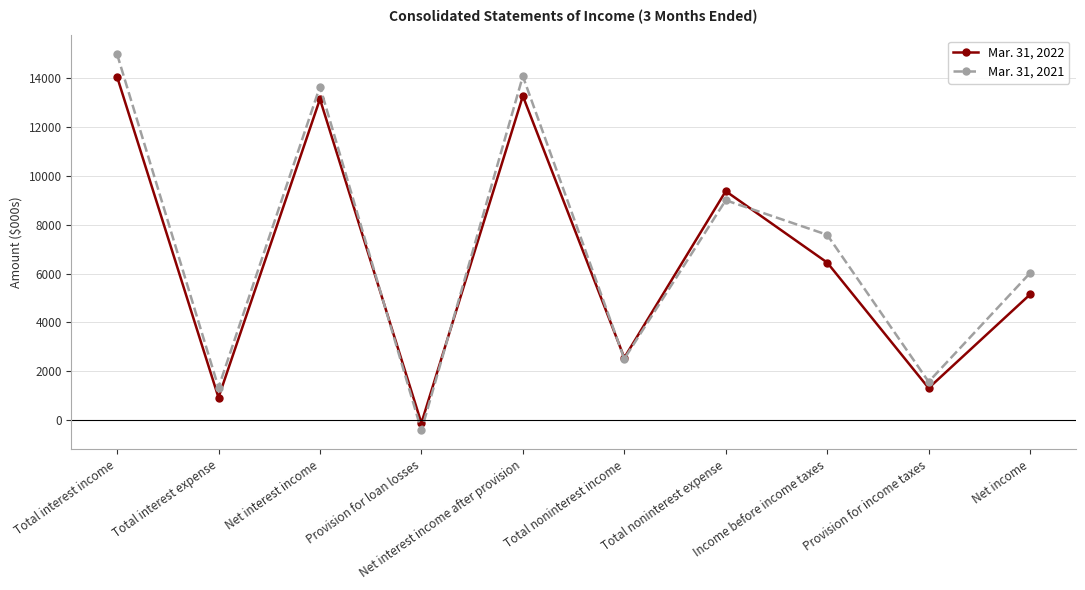

Where is the first local maximum for Mar. 31, 2022?

Net interest income